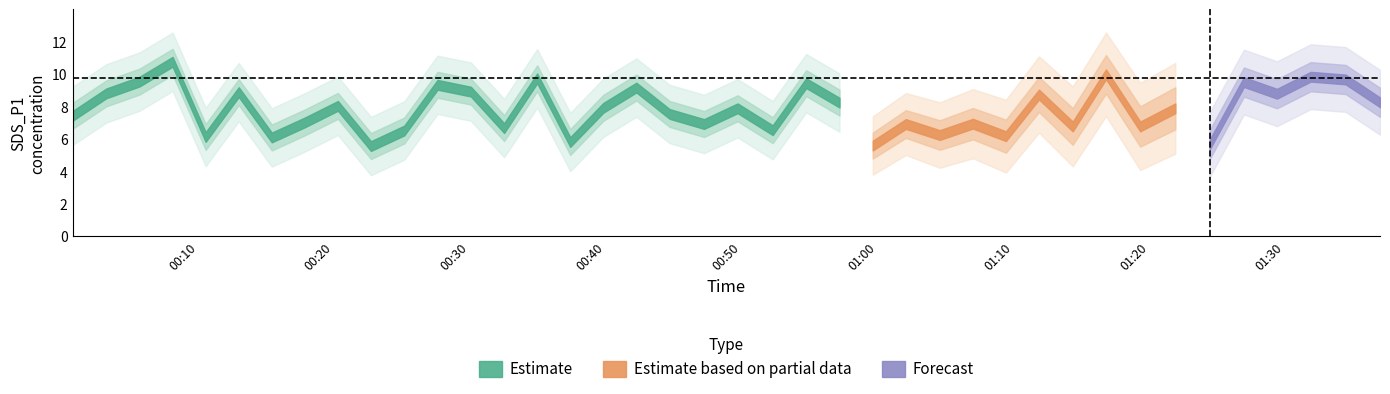

What position from the left is 2022/06/19 00:08:07?

4